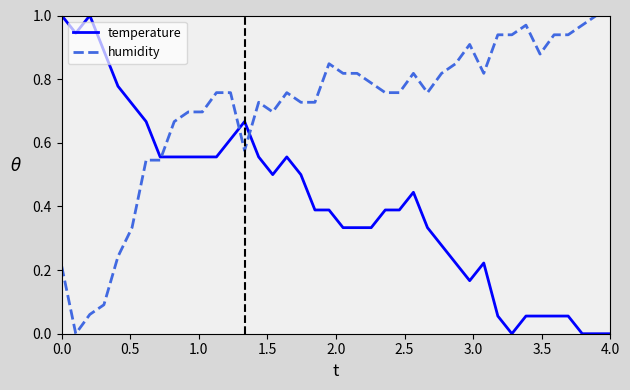

At how many categories does at least one series exceed 0?

40